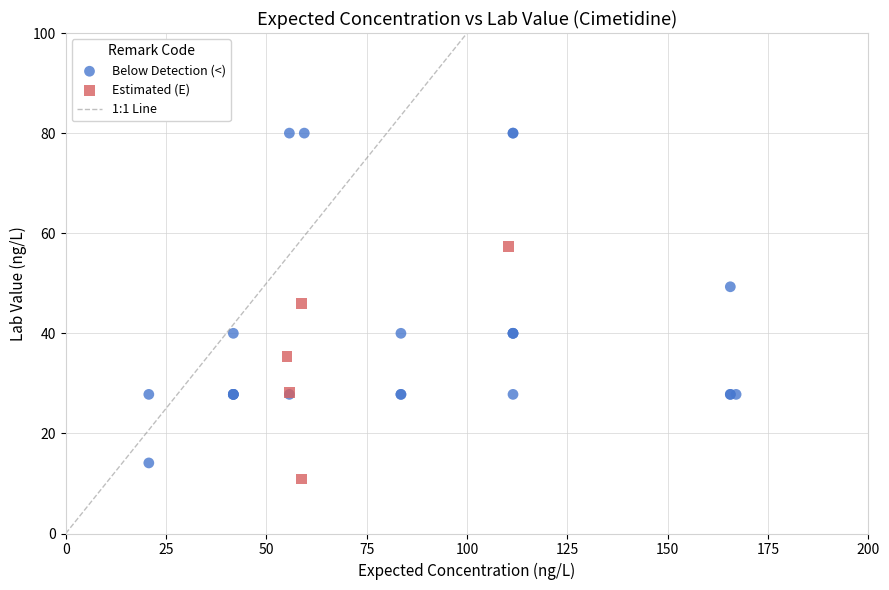

Which series reaches the maximum Y coordinate?

Below Detection (<)